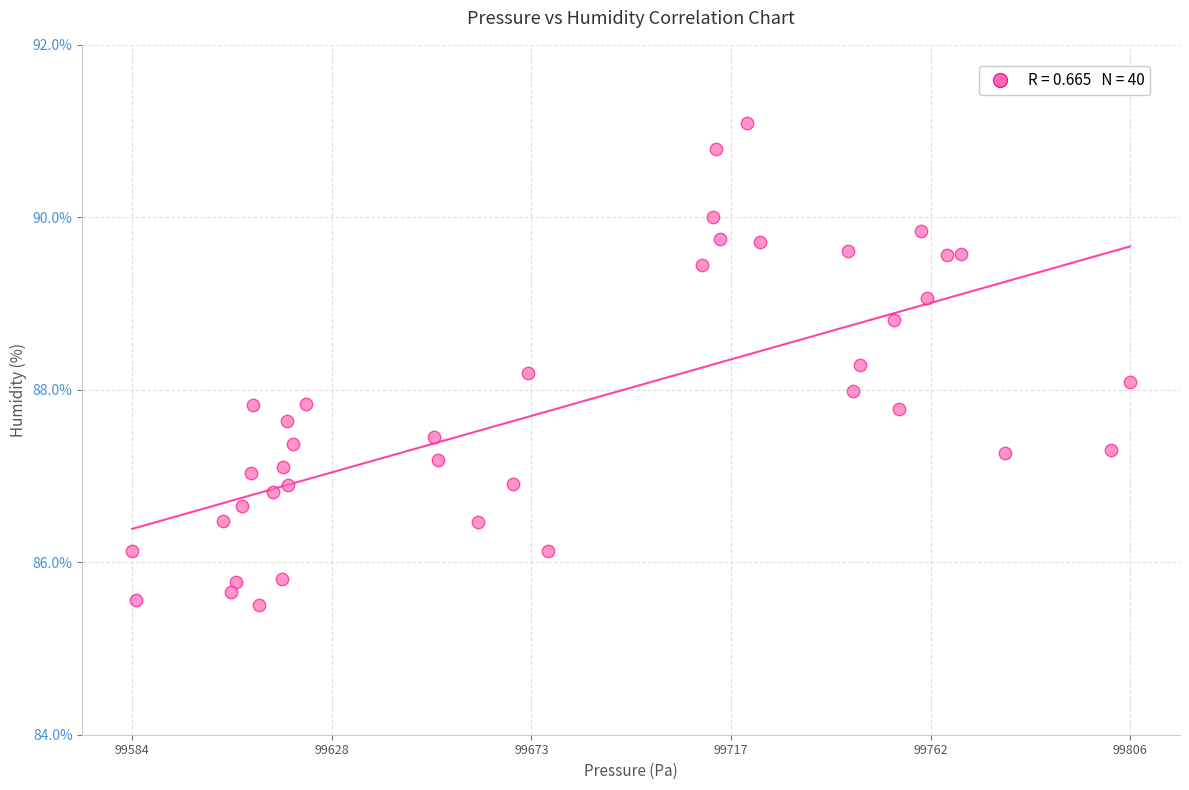

What is the range of Y values (max minus min)?

5.6